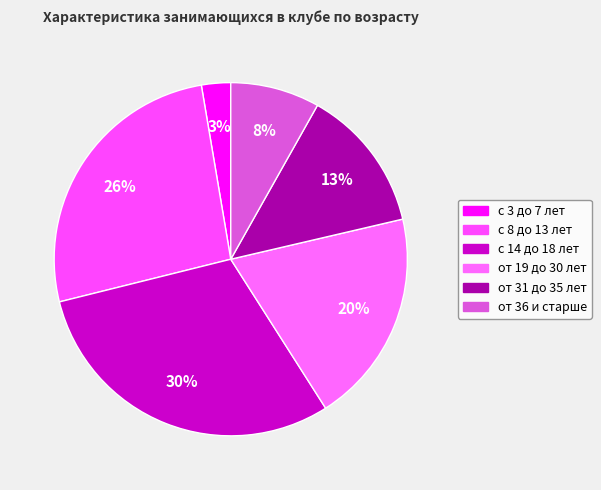

What is the smallest slice in the pie chart?

с 3 до 7 лет